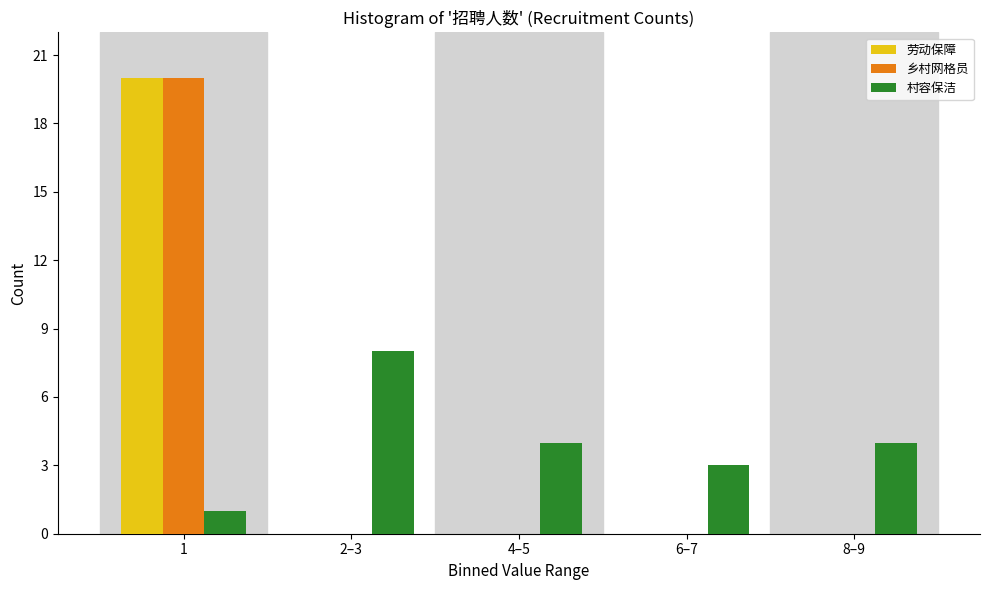

Reading left to right, transcribe all the data shown in this chart.

劳动保障: 1=20	2–3=0	4–5=0	6–7=0	8–9=0
乡村网格员: 1=20	2–3=0	4–5=0	6–7=0	8–9=0
村容保洁: 1=1	2–3=8	4–5=4	6–7=3	8–9=4